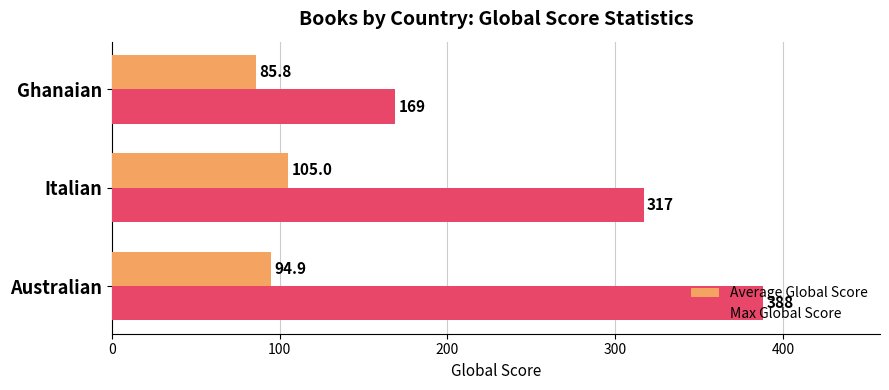

What is the difference between the second highest and minimum values in the Average Global Score series?

9.1